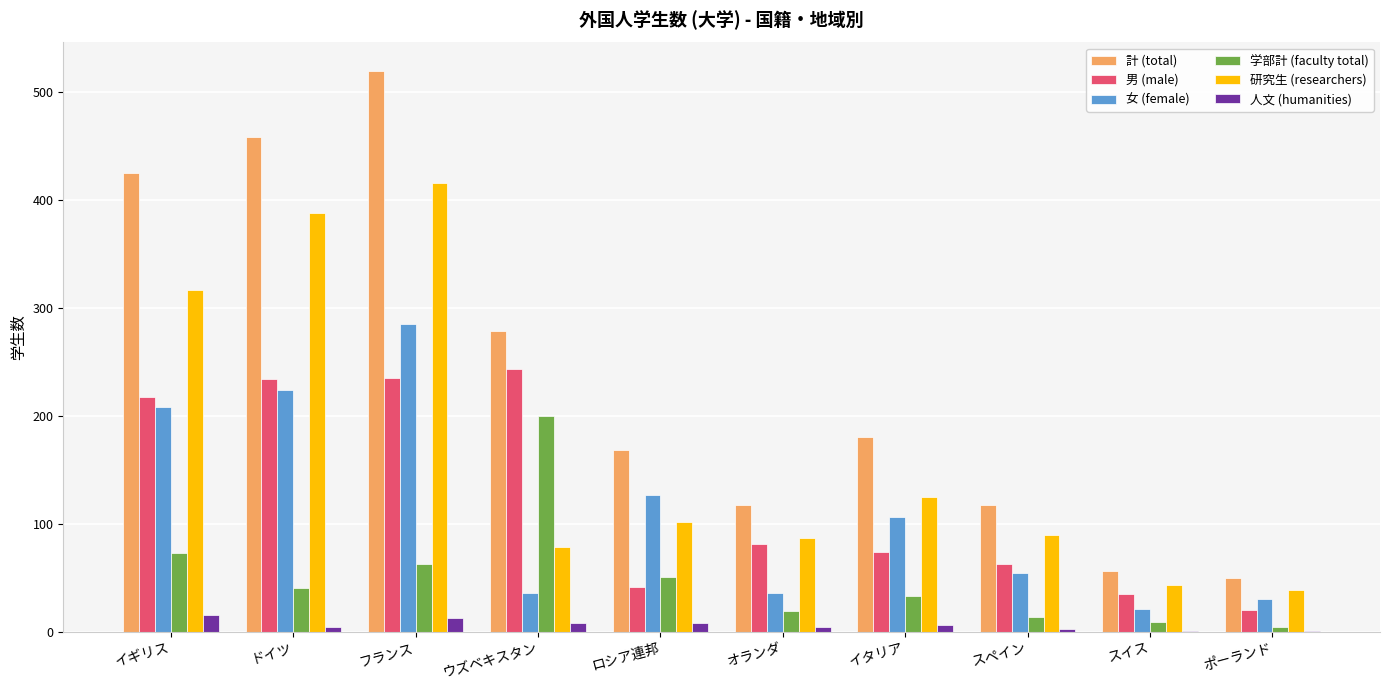

What are all the series names shown in the legend?

計 (total), 男 (male), 女 (female), 学部計 (faculty total), 研究生 (researchers), 人文 (humanities)